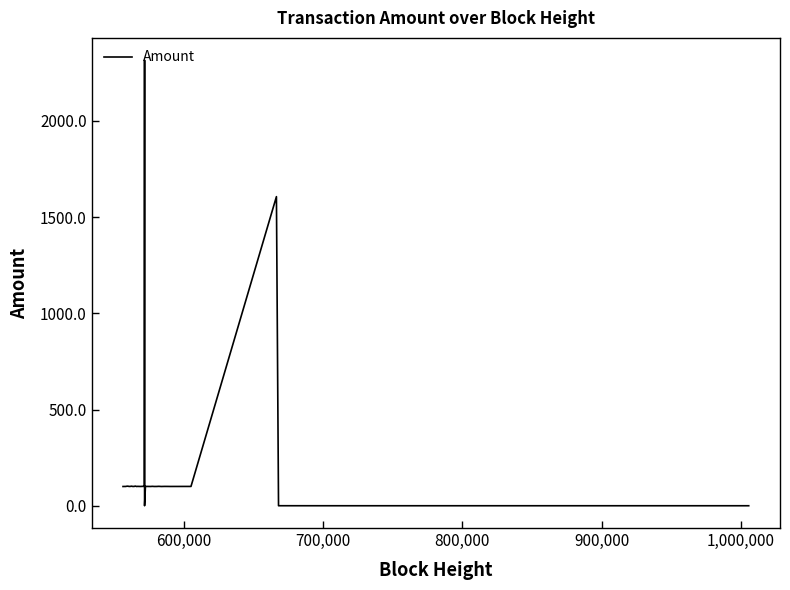

Count the number of categories in the chart.

40